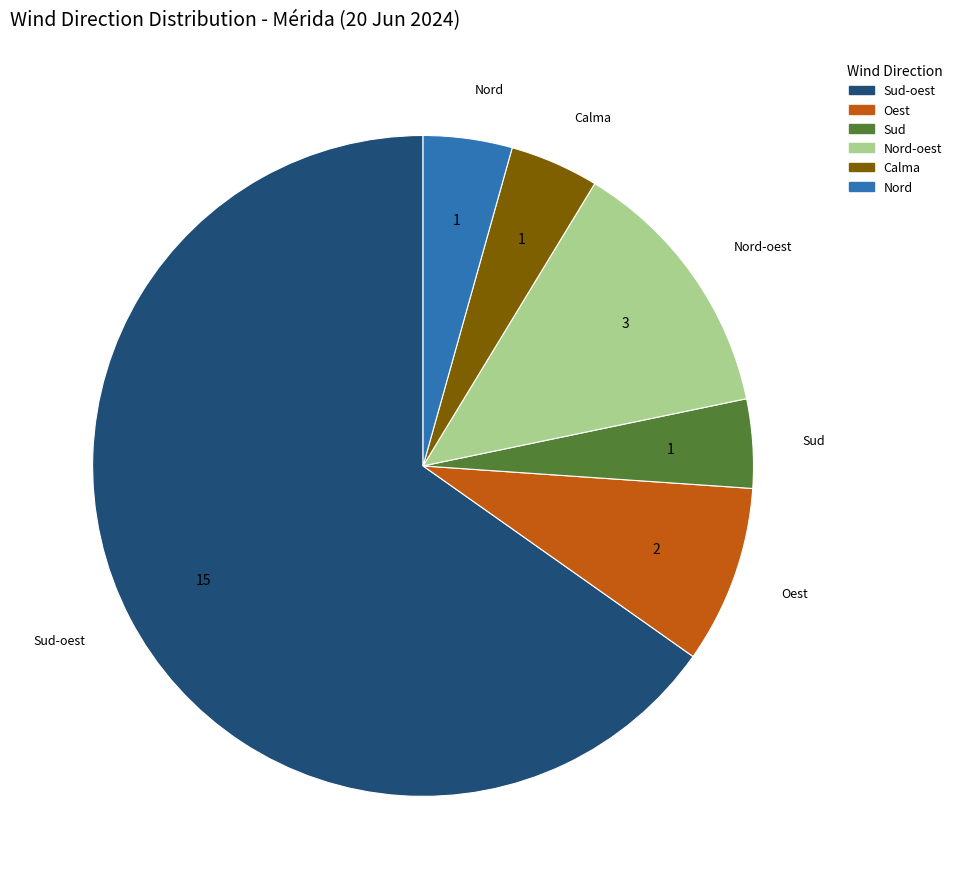

How many slices are in this pie chart?

6